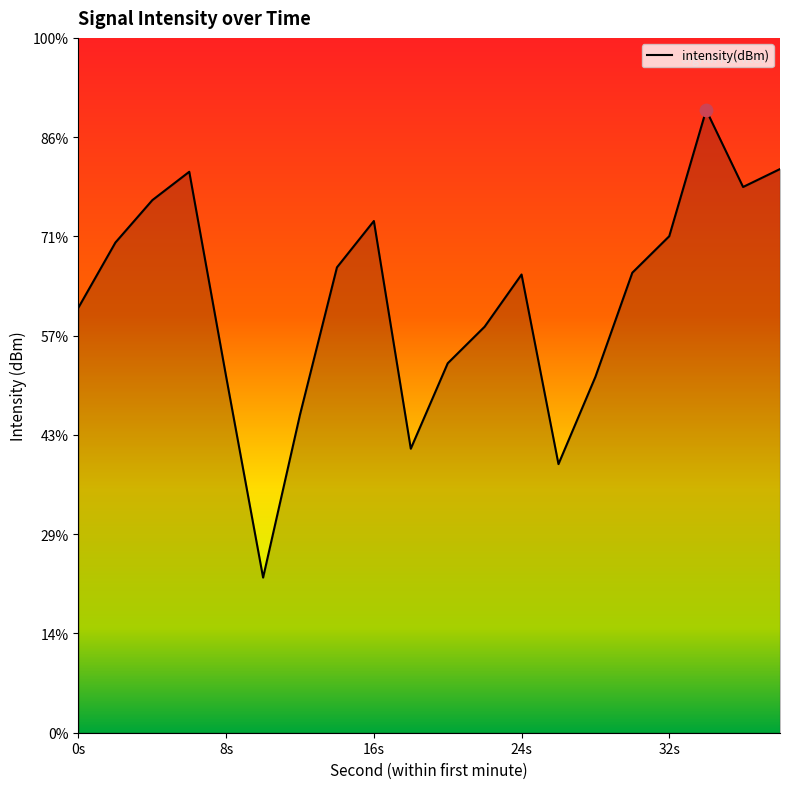

What is the change in value from 14 to 26?

-9.9